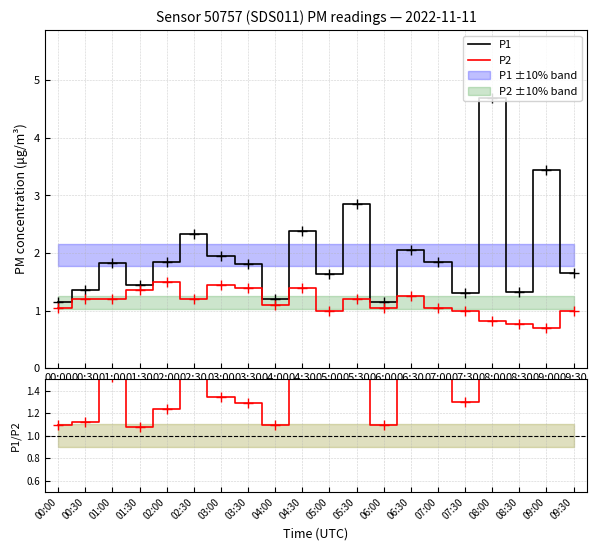

What is the average value of the P1 series?

2.0